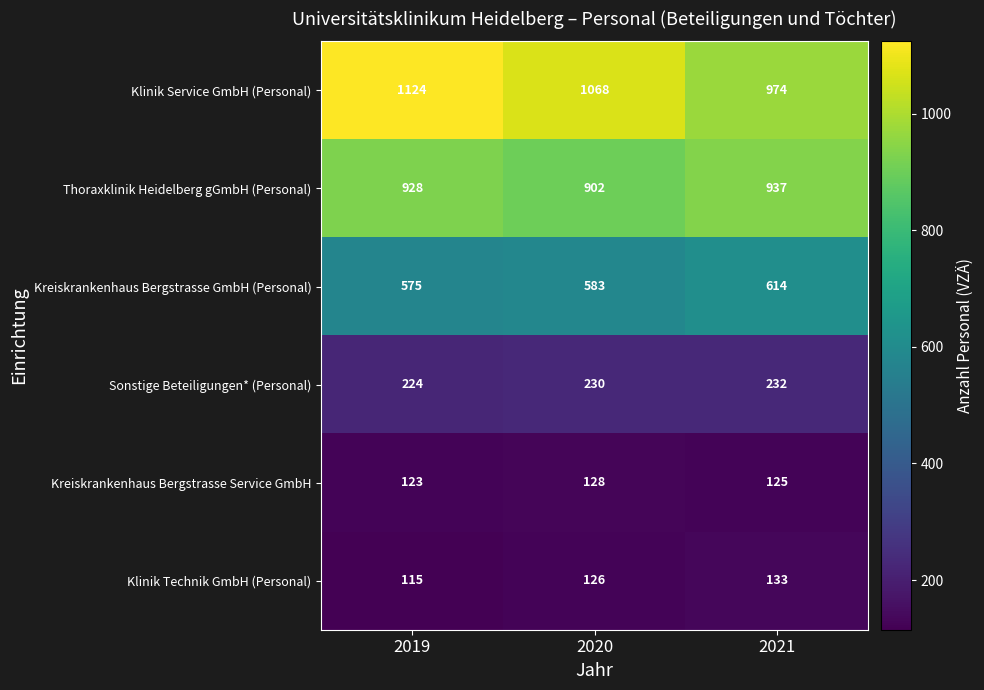

At which category does the chart reach its minimum across all series?

2019